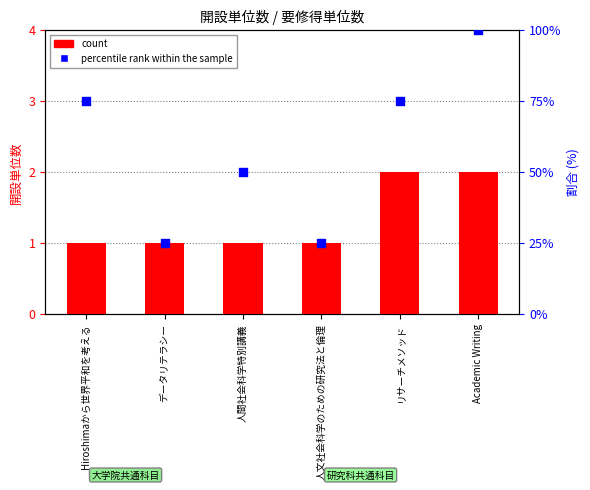

Which series has the widest spread of Y values?

percentile rank within the sample